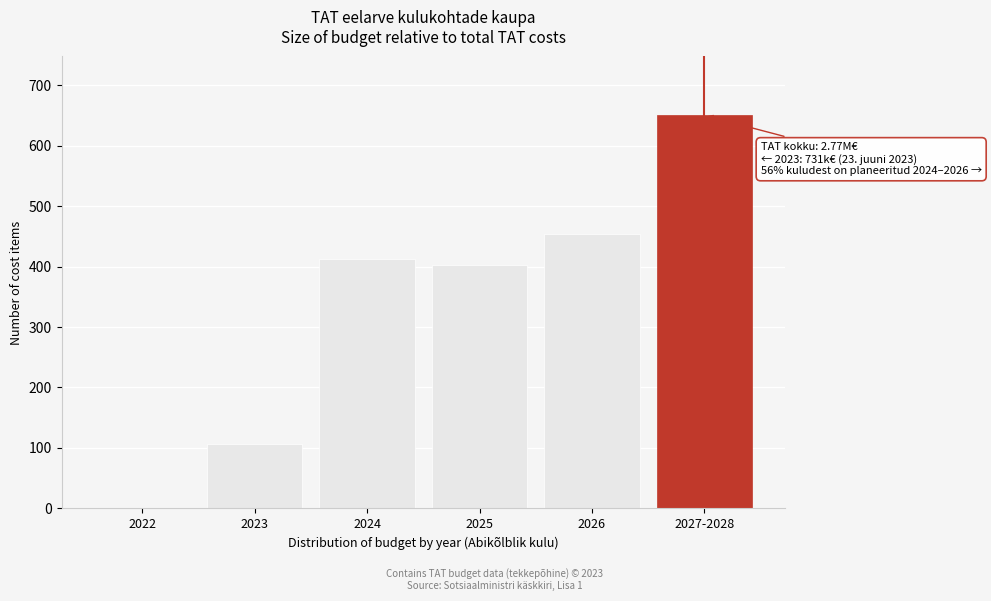

Reading left to right, what are all the values shown in this chart?

2022=0.0	2023=106.3	2024=412.5	2025=402.8	2026=453.4	2027-2028=650.0